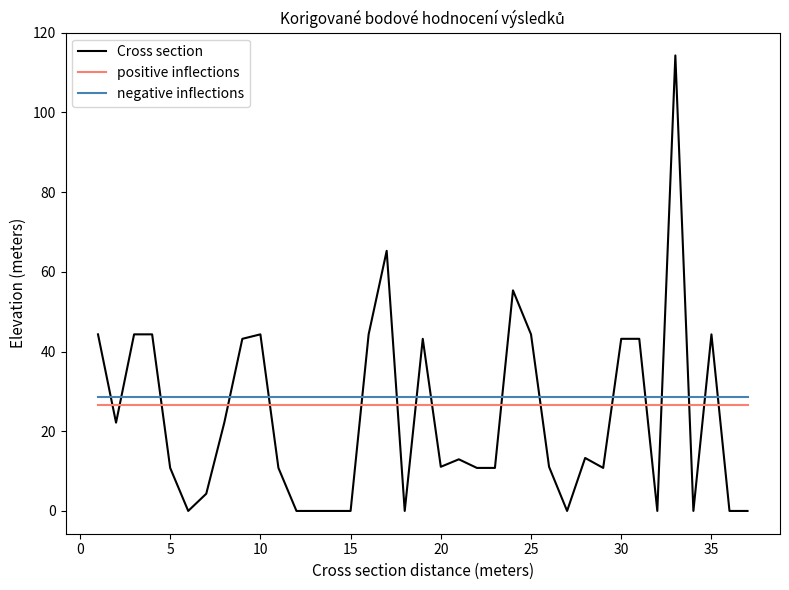

True or false: negative inflections and positive inflections intersect in this chart.

False